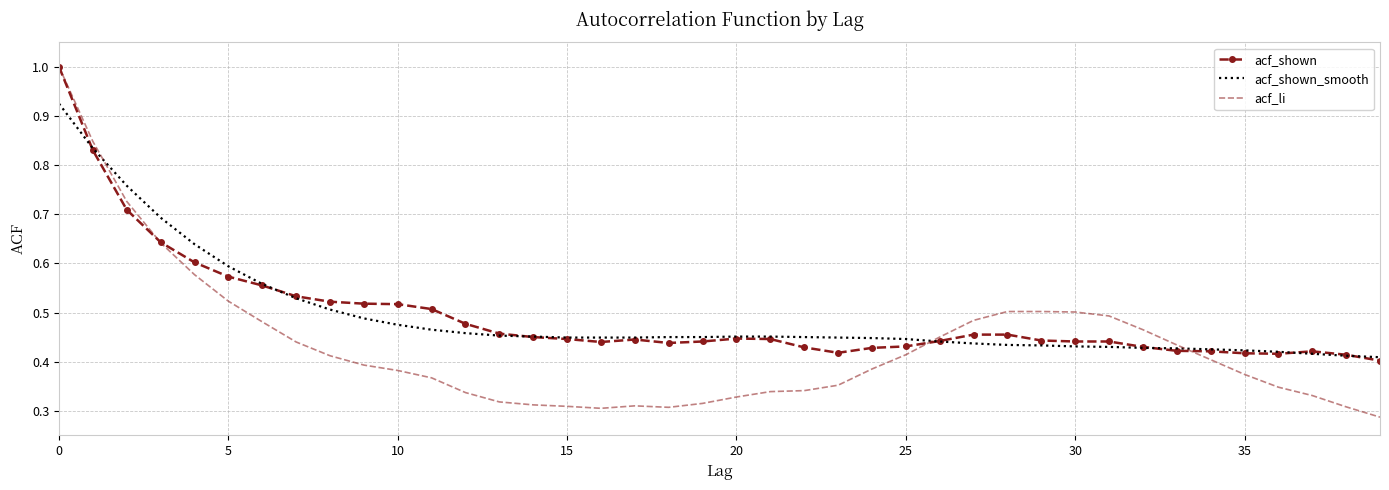

What are all the series names shown in the legend?

acf_shown, acf_shown_smooth, acf_li